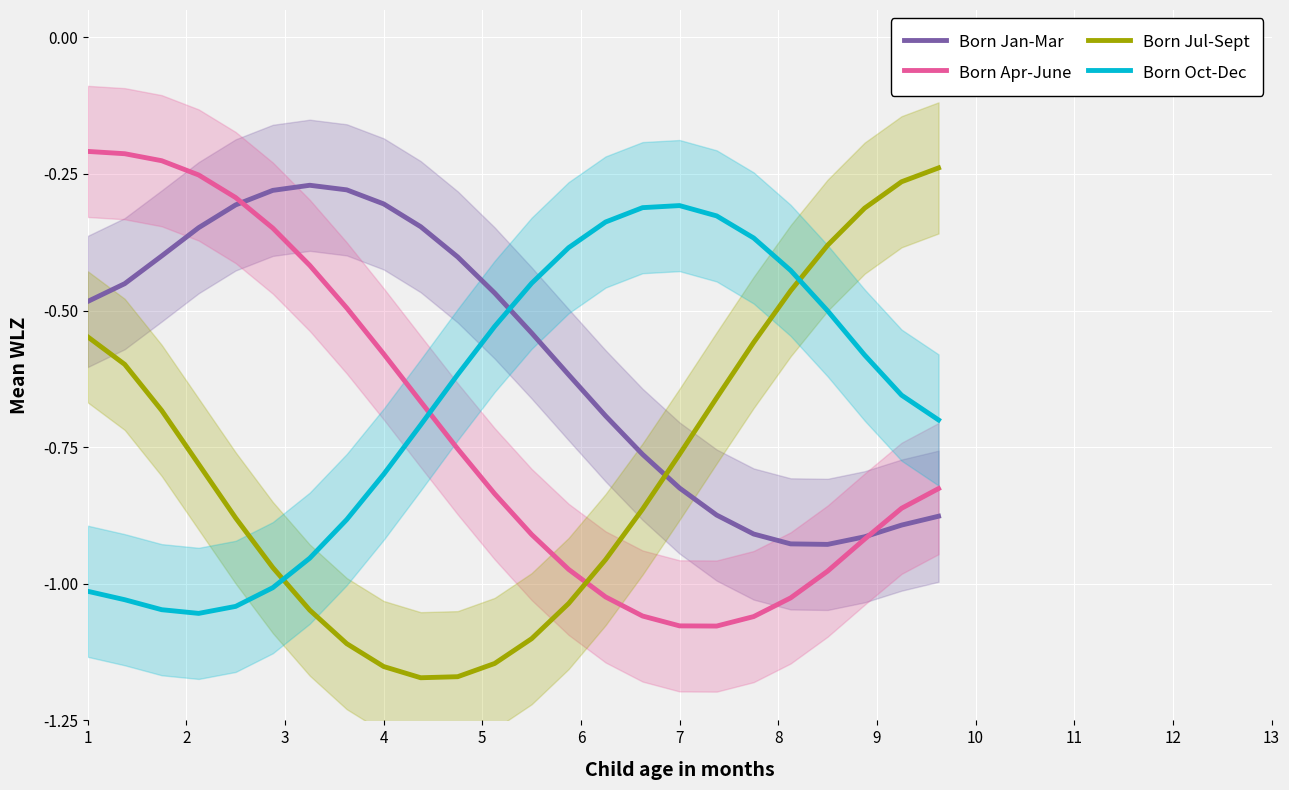

In Born Jul-Sept, how many points are lower than both neighbors (excluding endpoints)?

1